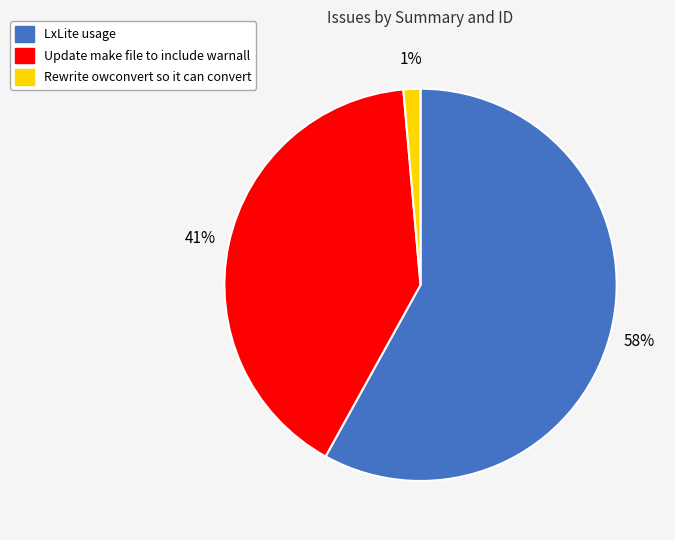

Which slice is the smallest?

Rewrite owconvert so it can convert